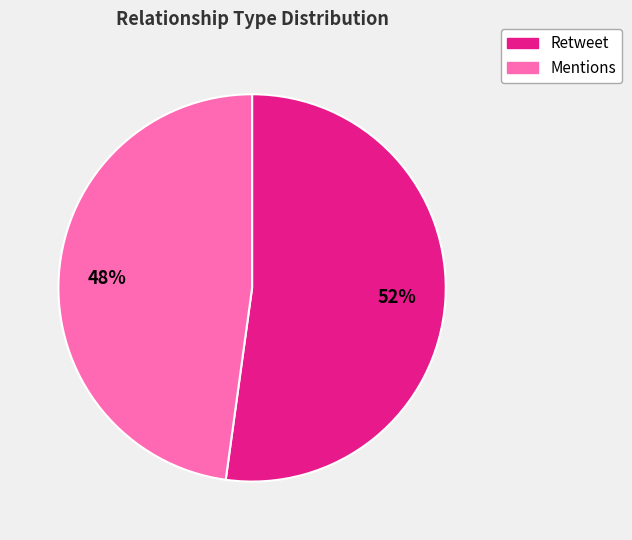

Between Mentions and Retweet, which is larger?

Retweet